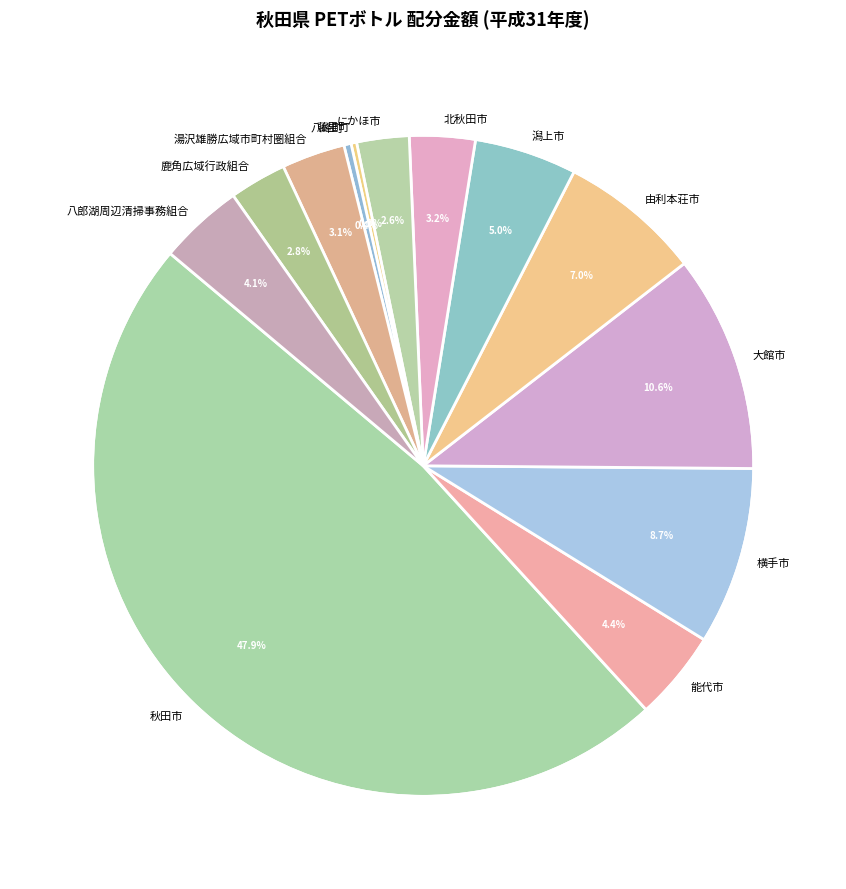

To the nearest percent, what portion does 秋田市 represent?

48%